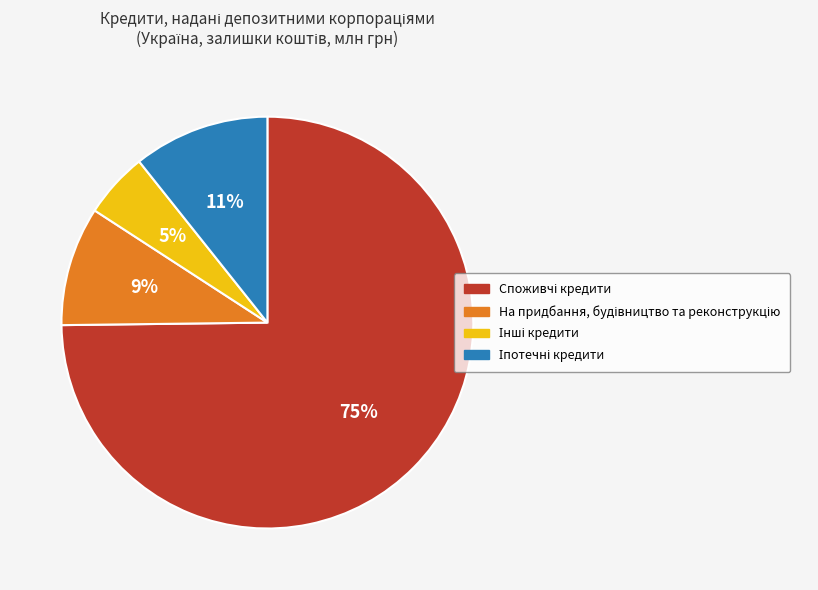

To the nearest percent, what is the difference between the largest and smallest slice percentages?

70%